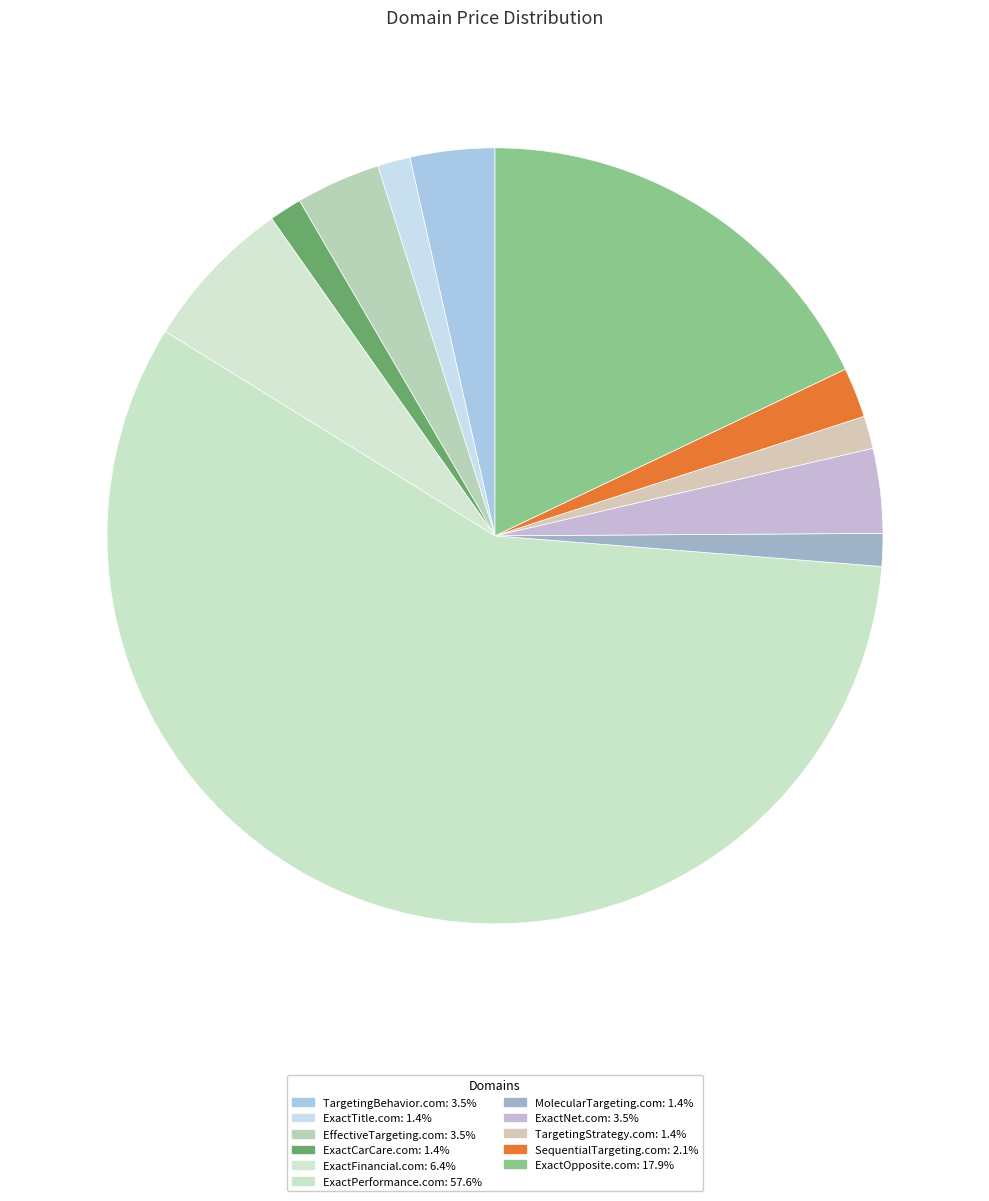

Count the number of slices in the pie.

11